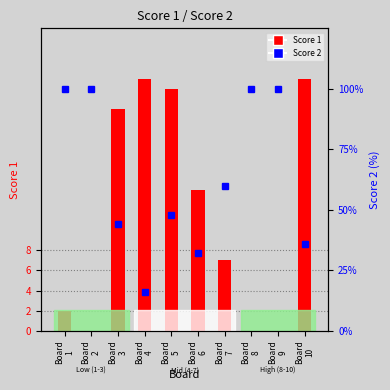

The value of Score 1 at Board
2 is 8. True or false?

False